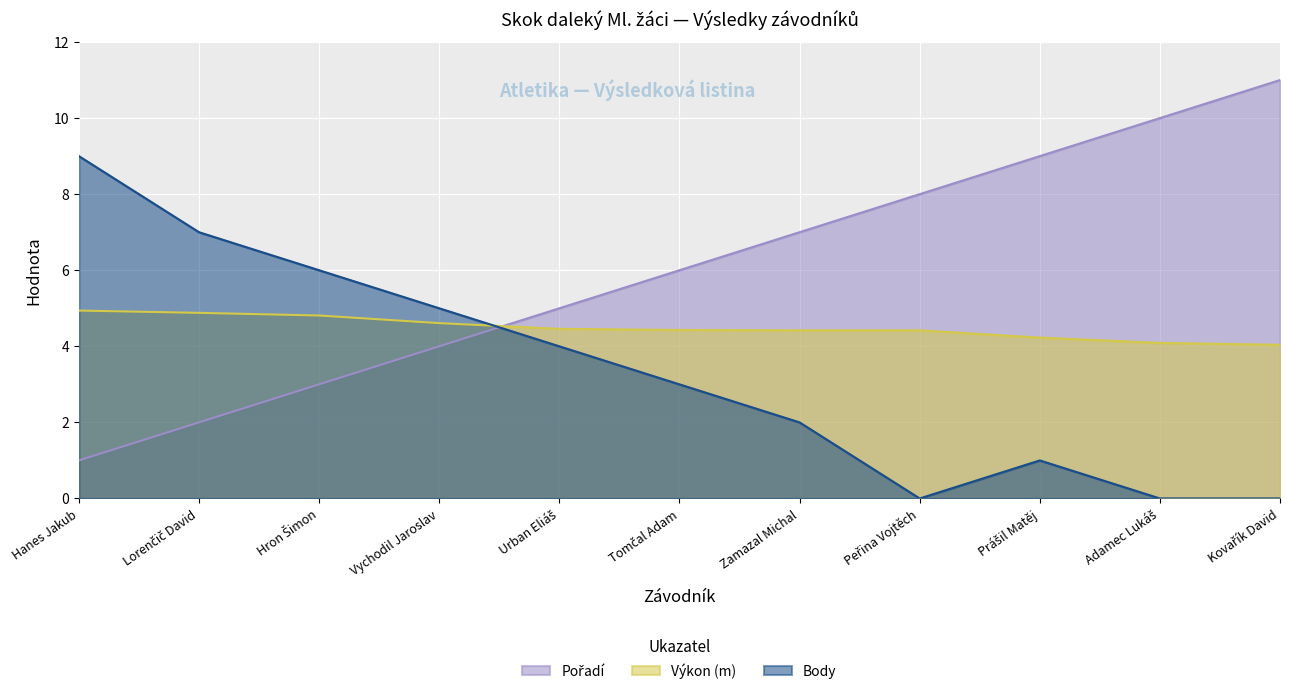

Which category has the highest value across all series?

Kovařík David